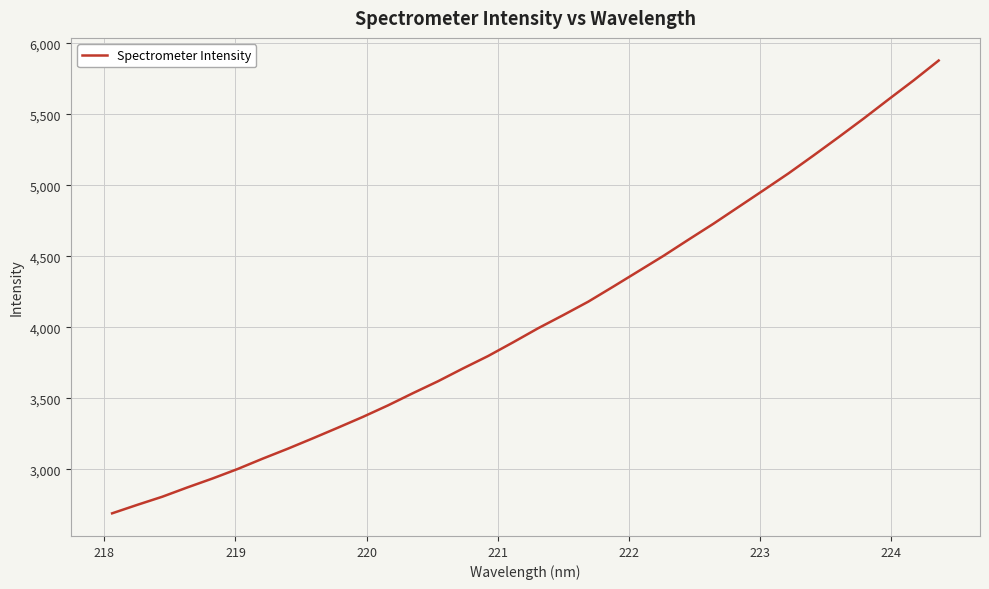

How many series are shown in this chart?

1